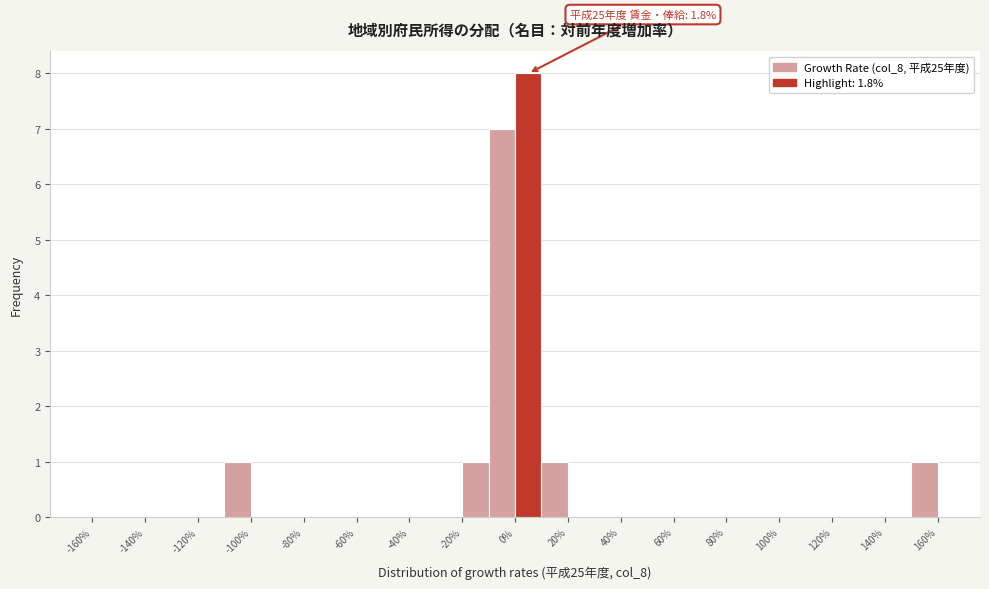

Over which range of the x-axis is the bar tallest?

0 to 10